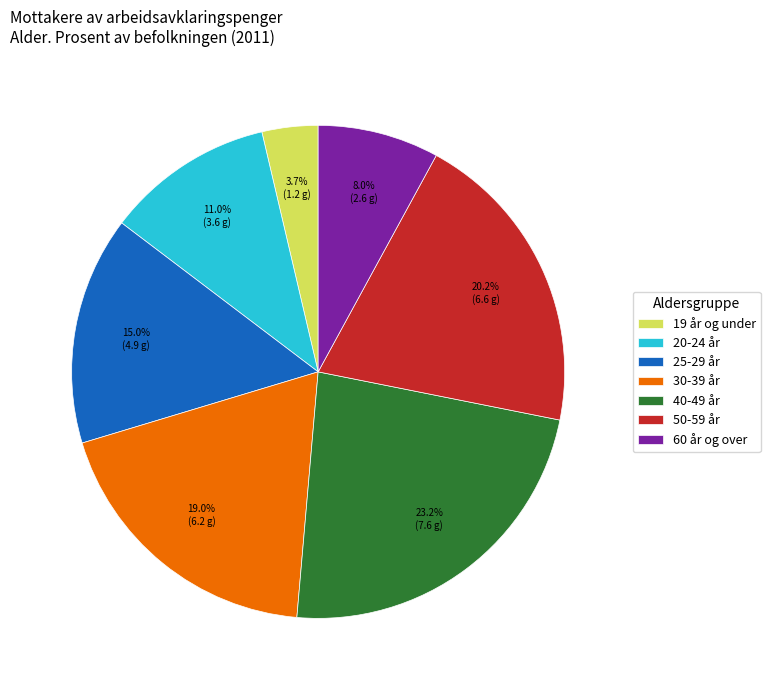

Which has a higher value, 40-49 år or 19 år og under?

40-49 år